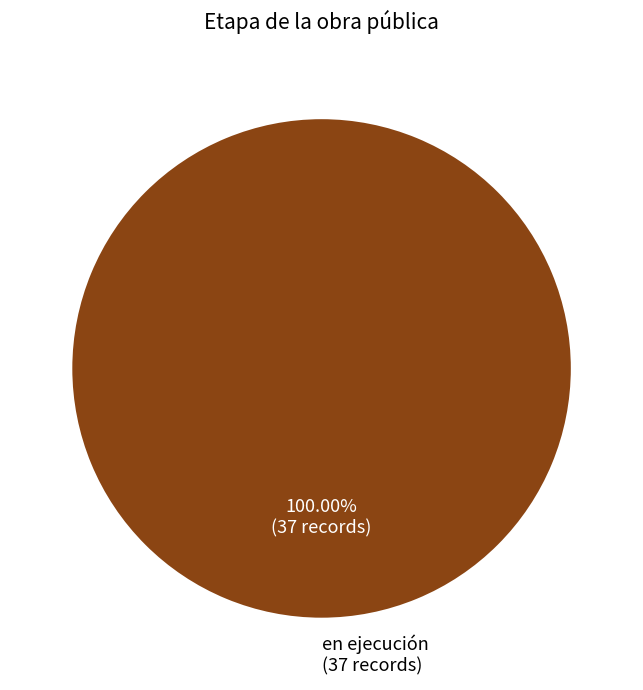

Rank the categories by value from highest to lowest.

en ejecución